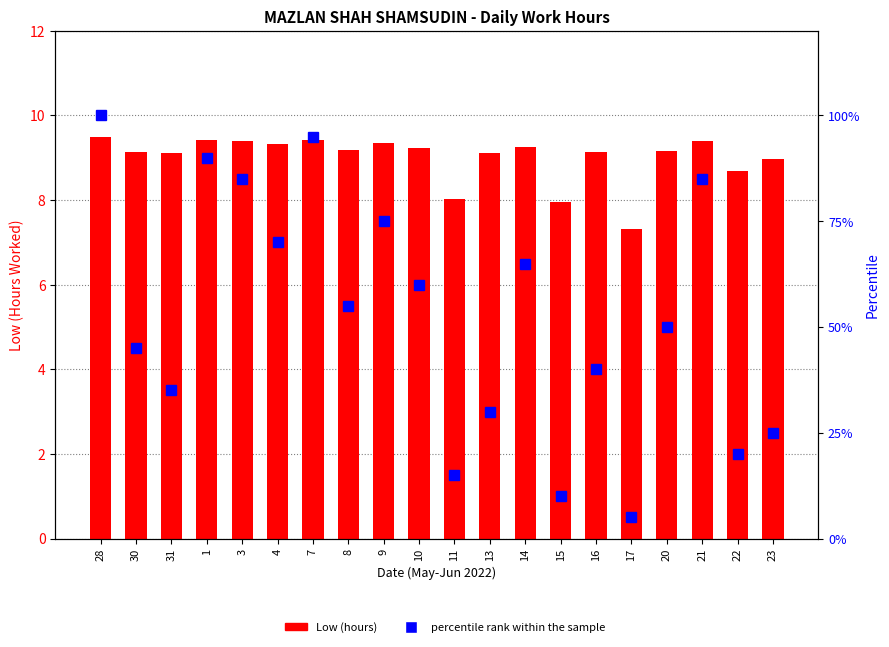

Between 11 and 23, which series saw the biggest shift?

percentile rank within the sample